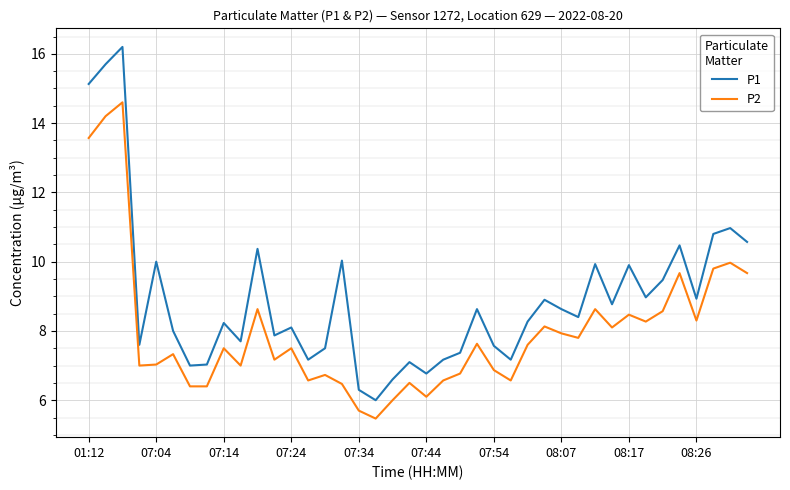

Which series has the largest total across all categories?

P1